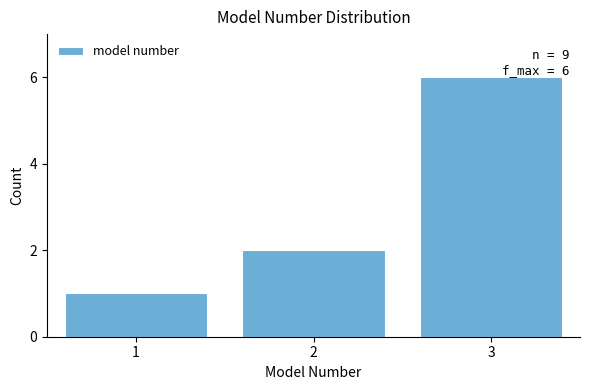

Reading left to right, transcribe all the data shown in this chart.

1=1	2=2	3=6